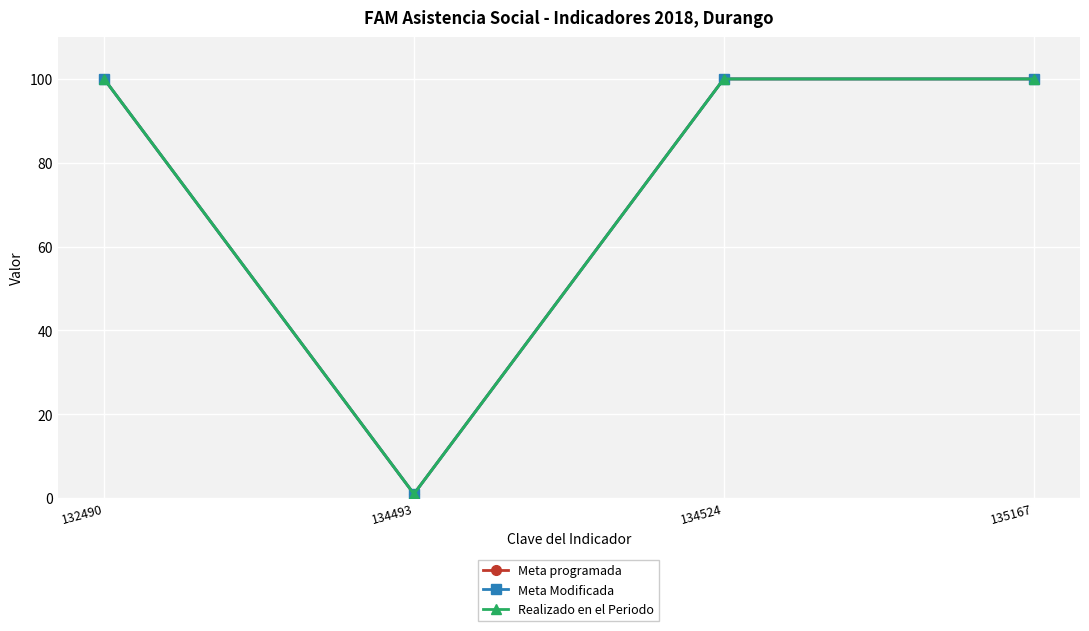

What is the total value across all series at 134524?

300